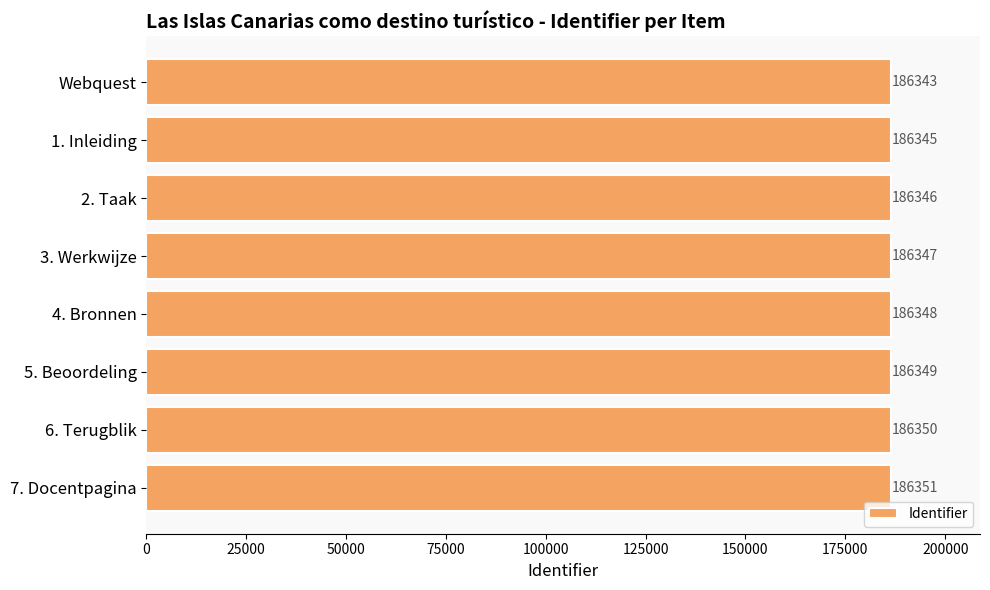

Where is the data nearest to the value 186347?

3. Werkwijze